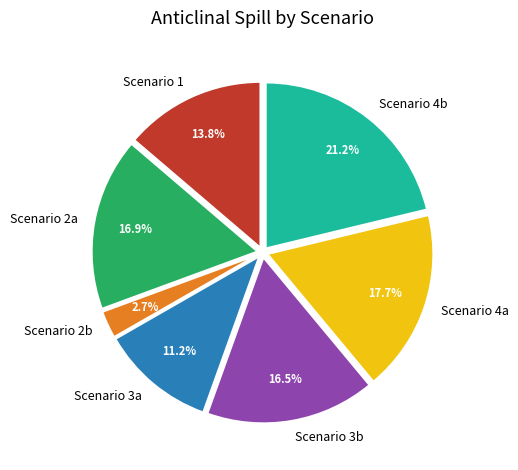

Combined, what portion of the pie is Scenario 2a and Scenario 4b?

38.1%